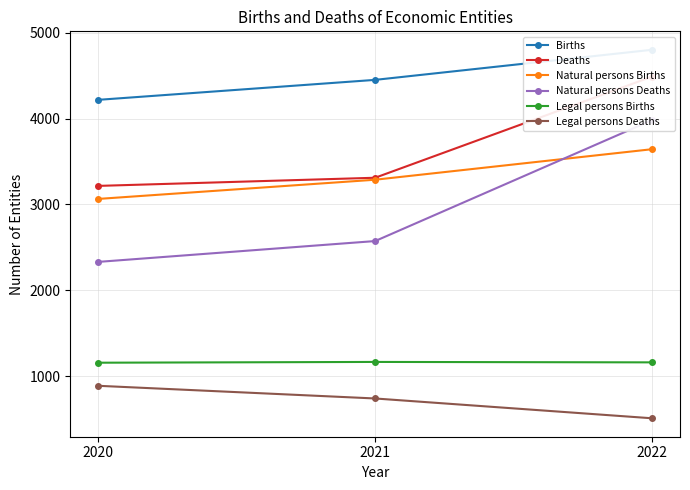

Reading right to left, list all the values displayed in this chart.

Births: 4803	4452	4219
Deaths: 4491	3311	3216
Natural persons Births: 3644	3288	3064
Natural persons Deaths: 3984	2573	2330
Legal persons Births: 1159	1164	1155
Legal persons Deaths: 507	738	886